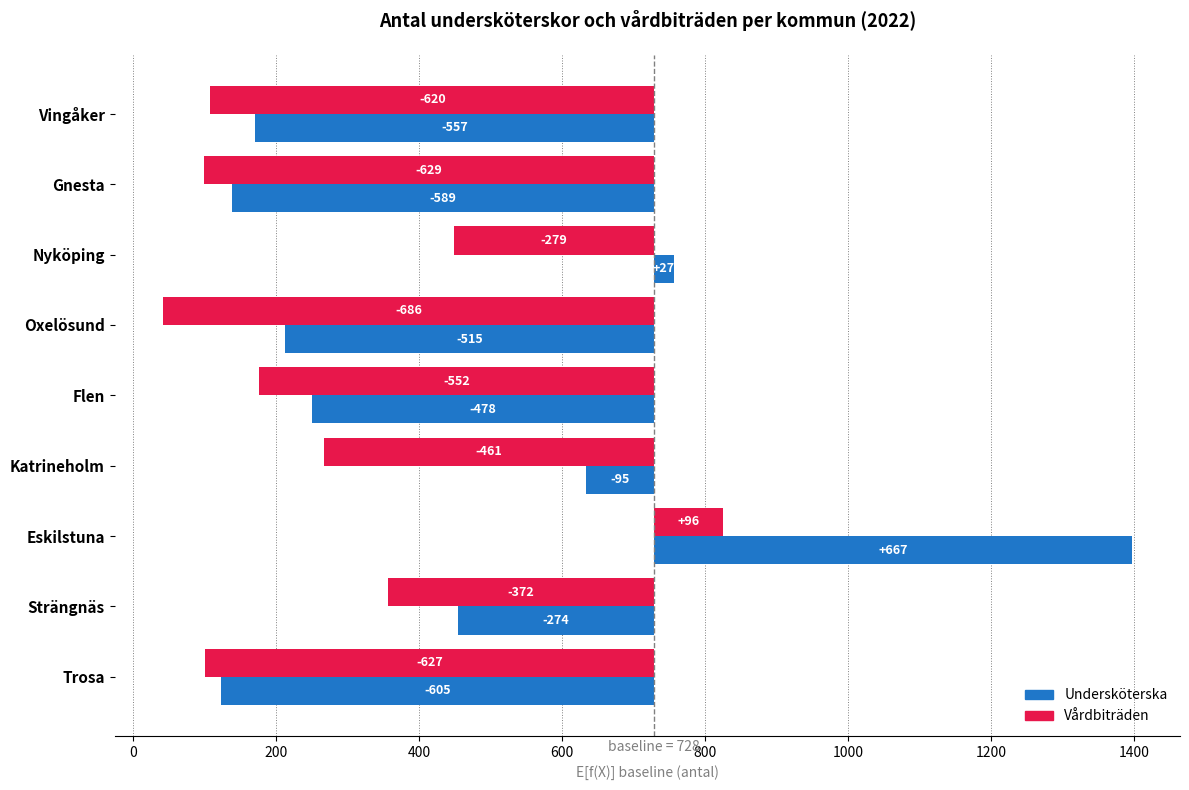

Which series has the largest total across all categories?

Undersköterska